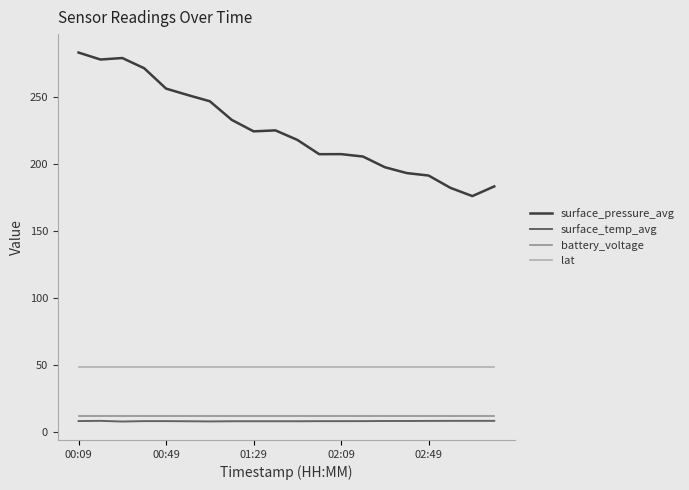

True or false: battery_voltage and surface_temp_avg intersect in this chart.

False